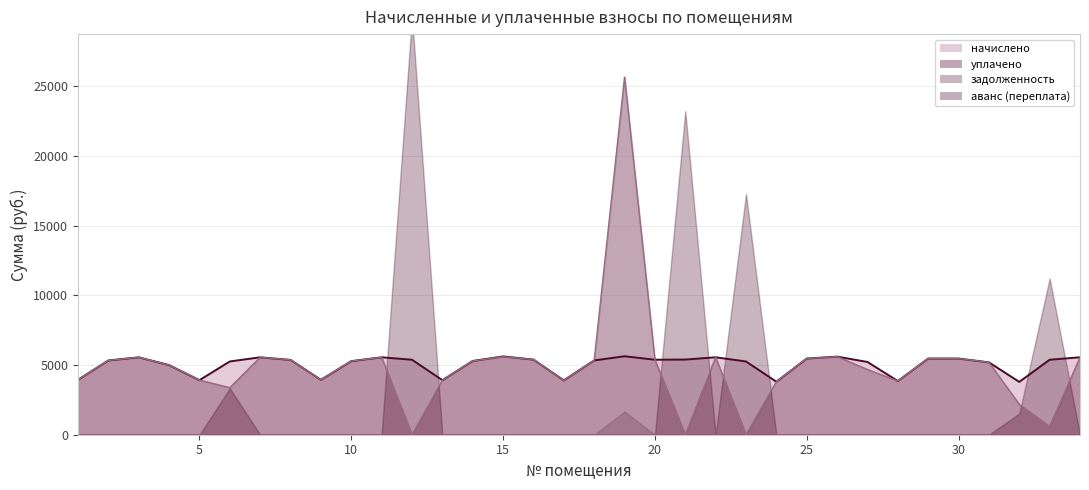

What is the average value of the уплачено series?

4900.5